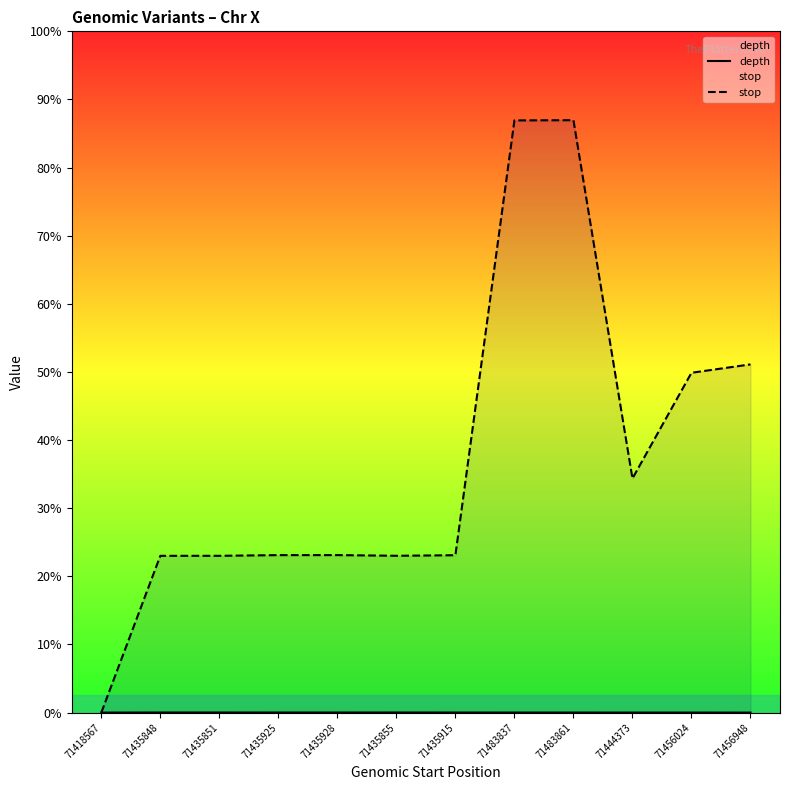

Which series changed the most between 71435925 and 71456024?

stop